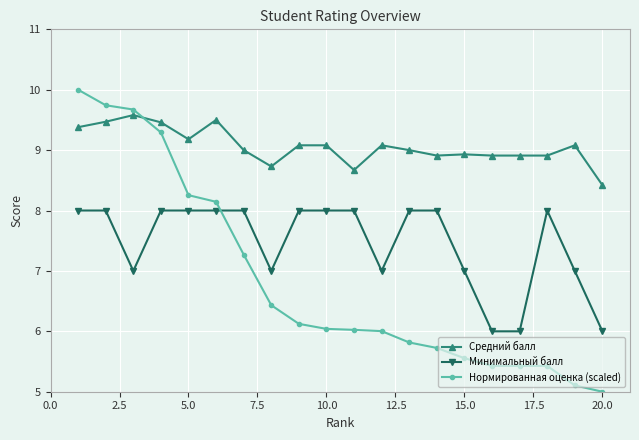

List the series in order of their peak value, highest first.

Нормированная оценка (scaled), Средний балл, Минимальный балл